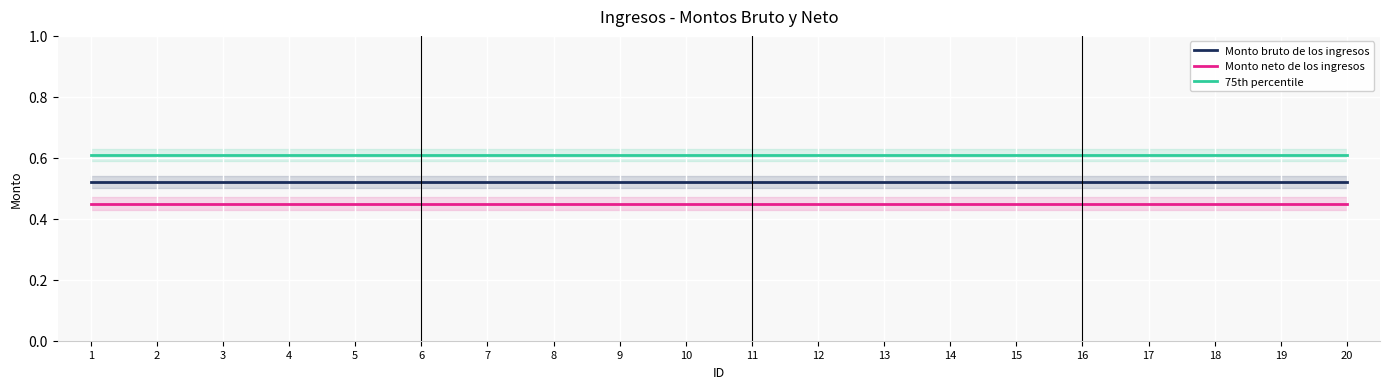

Reading left to right, transcribe all the data shown in this chart.

Monto bruto de los ingresos: 0.5	0.5	0.5	0.5	0.5	0.5	0.5	0.5	0.5	0.5	0.5	0.5	0.5	0.5	0.5	0.5	0.5	0.5	0.5	0.5
Monto neto de los ingresos: 0.5	0.5	0.5	0.5	0.5	0.5	0.5	0.5	0.5	0.5	0.5	0.5	0.5	0.5	0.5	0.5	0.5	0.5	0.5	0.5
75th percentile: 0.6	0.6	0.6	0.6	0.6	0.6	0.6	0.6	0.6	0.6	0.6	0.6	0.6	0.6	0.6	0.6	0.6	0.6	0.6	0.6